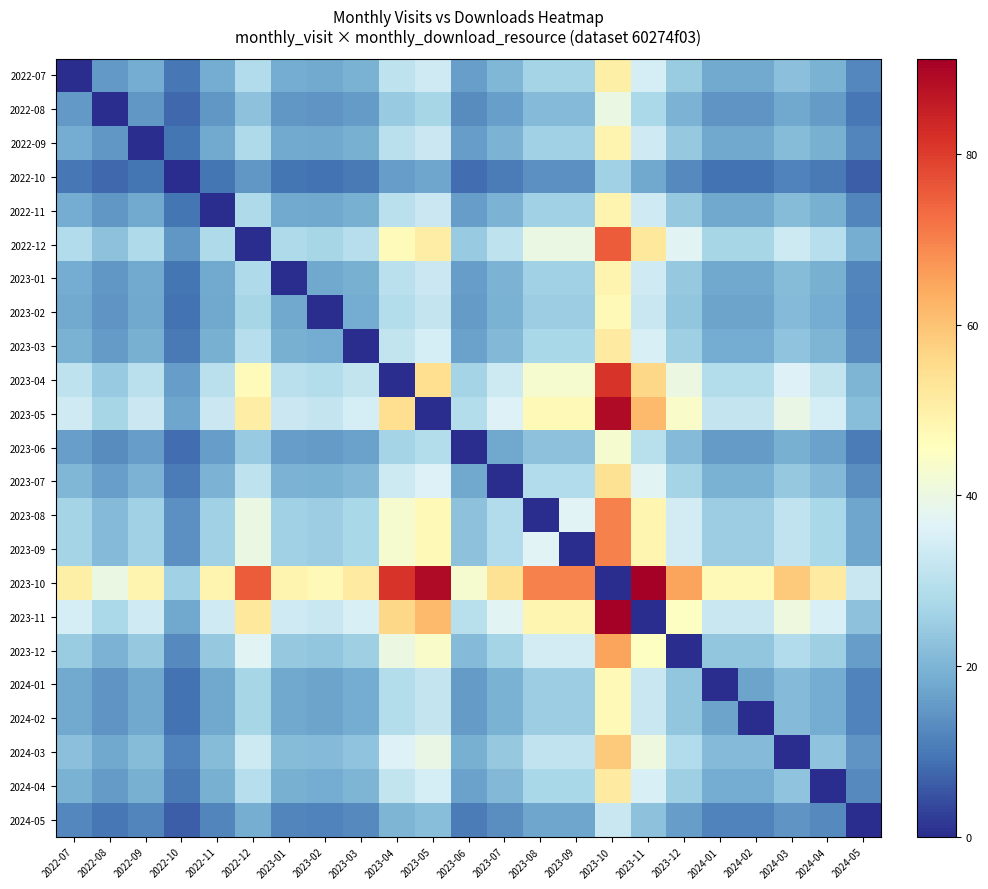

Which series has the largest total across all categories?

2023-10